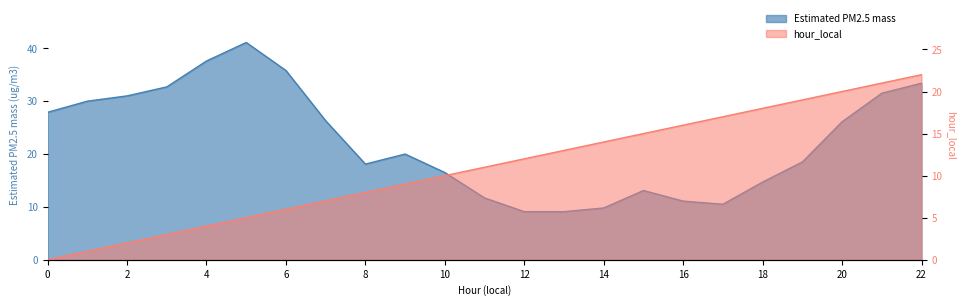

Reading left to right, extract all data points from this chart.

Estimated PM2.5 mass: 0=27.9	1=30.0	2=31.0	3=32.7	4=37.6	5=41.1	6=35.8	7=26.3	8=18.1	9=20.0	10=16.5	11=11.7	12=9.1	13=9.1	14=9.8	15=13.1	16=11.1	17=10.5	18=14.7	19=18.5	20=26.1	21=31.5	22=33.4
hour_local: 0=0.0	1=1.0	2=2.0	3=3.0	4=4.0	5=5.0	6=6.0	7=7.0	8=8.0	9=9.0	10=10.0	11=11.0	12=12.0	13=13.0	14=14.0	15=15.0	16=16.0	17=17.0	18=18.0	19=19.0	20=20.0	21=21.0	22=22.0